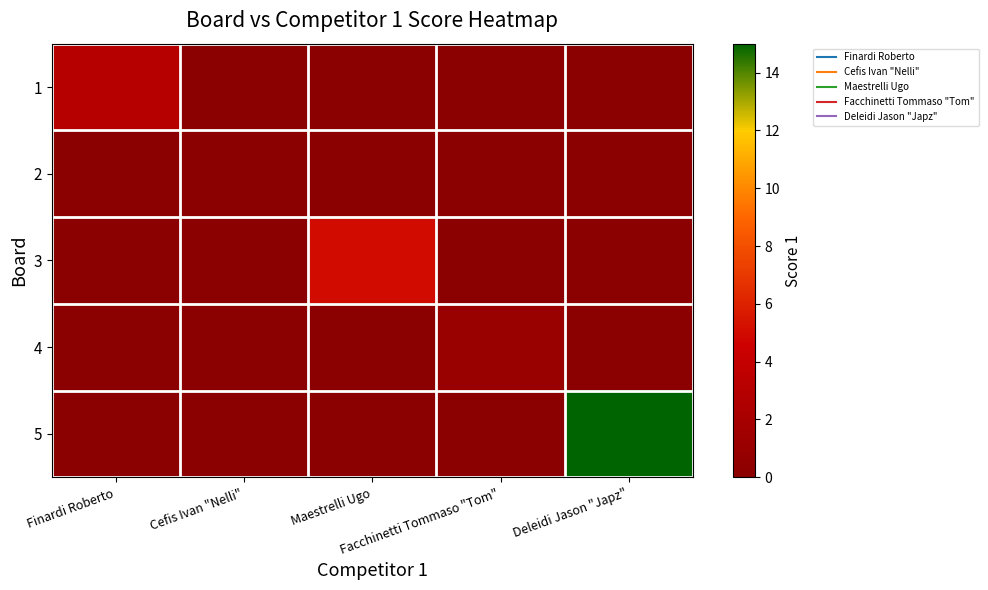

What is the spread (max minus min) of values at Maestrelli Ugo?

5